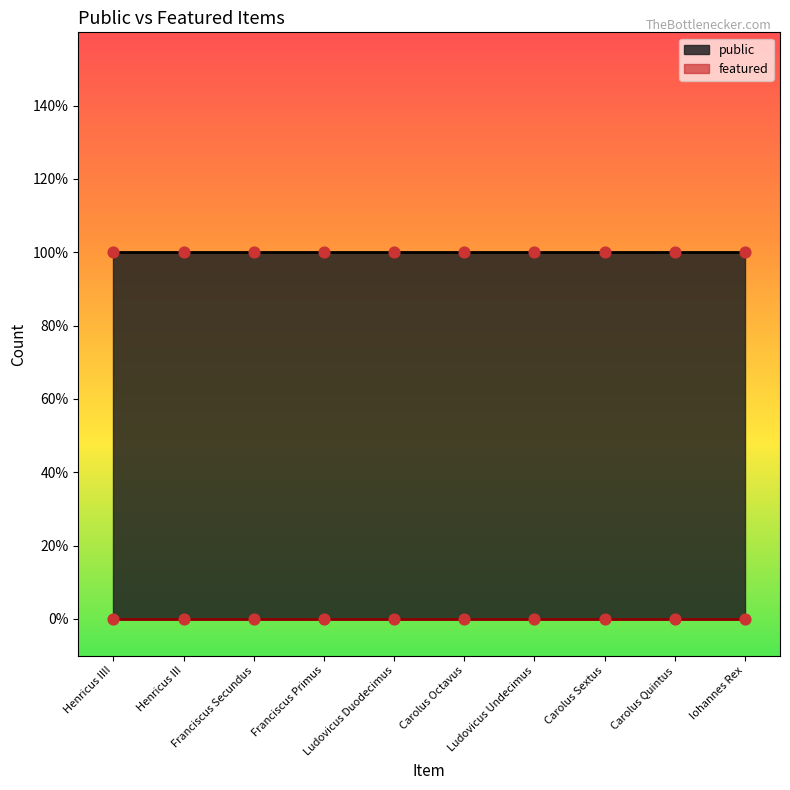

Is the value of public at Henricus III greater than the value of featured at Iohannes Rex?

Yes